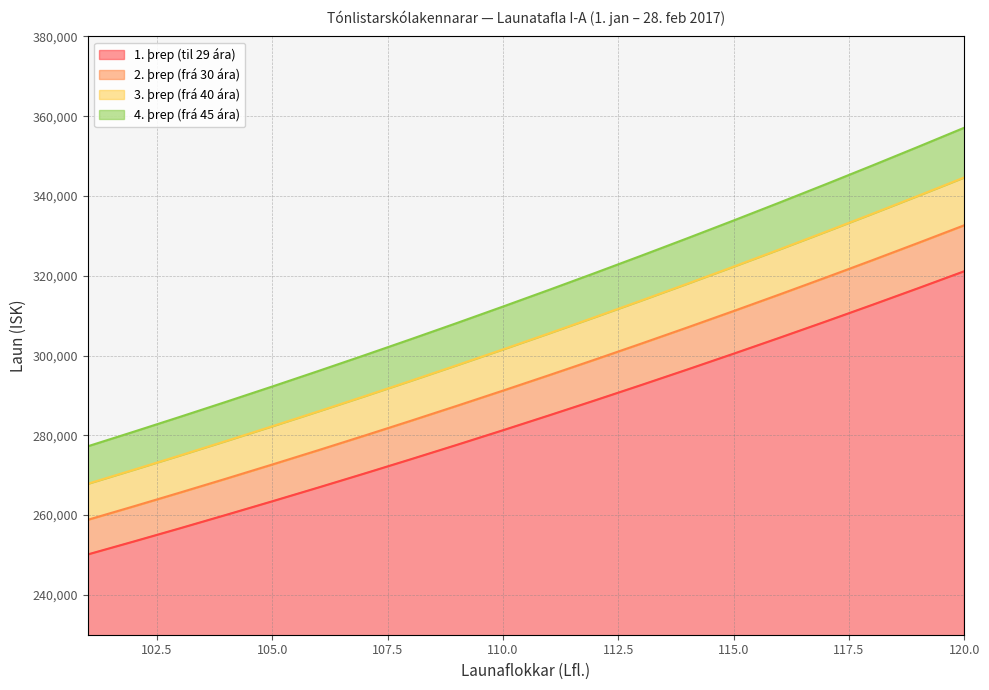

Reading left to right, what are all the values shown in this chart?

1. þrep (til 29 ára): 250127	253382	256687	260048	263453	266911	270421	273982	277596	281265	284993	288774	292611	296504	300458	304472	308543	312677	316873	321132
2. þrep (frá 30 ára): 258813	262202	265641	269133	272676	276271	279923	283626	287385	291201	295074	299006	302997	307047	311158	315331	319567	323864	328230	332659
3. þrep (frá 40 ára): 267846	271372	274946	278578	282263	286002	289797	293653	297564	301533	305559	309650	313800	318012	322289	326627	331036	335506	340046	344652
4. þrep (frá 45 ára): 277242	280909	284628	288402	292233	296125	300072	304077	308143	312275	316464	320715	325033	329413	333860	338374	342954	347604	352327	357116